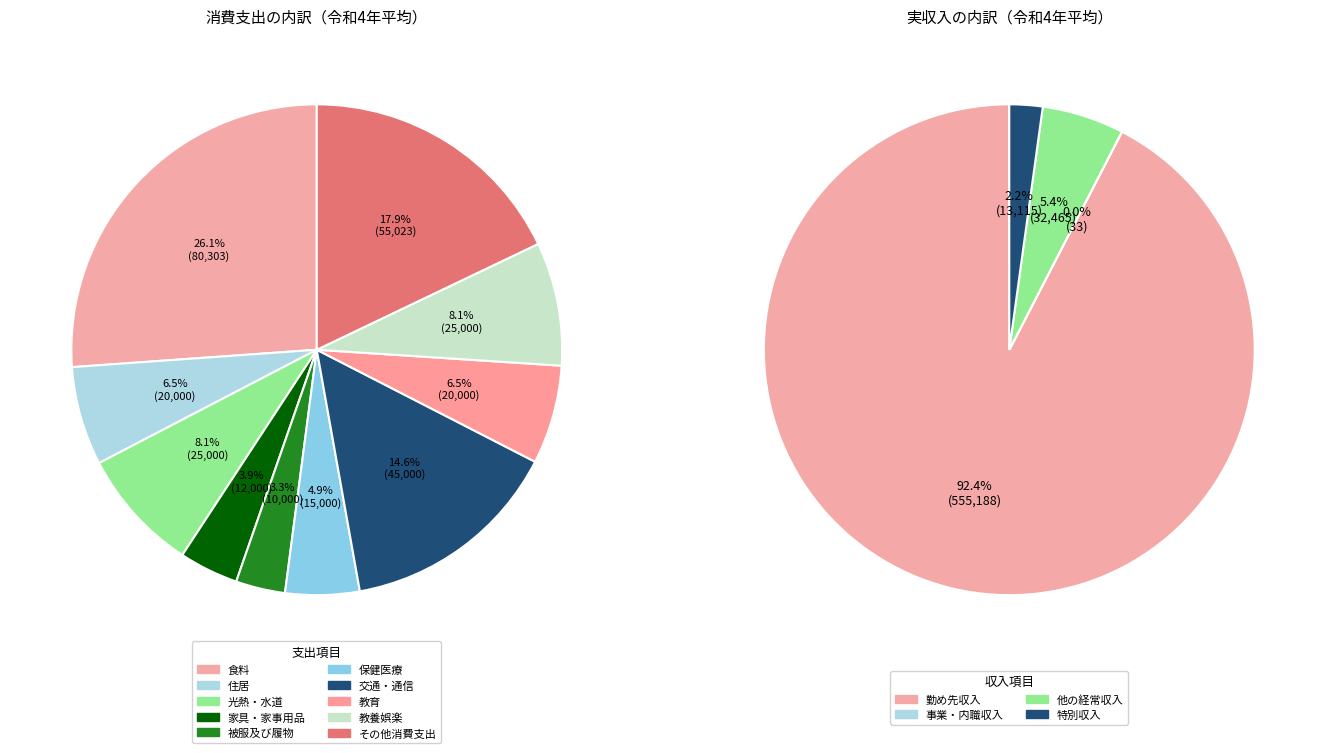

What percentage is the 光熱・水道 slice, to the nearest percent?

8%